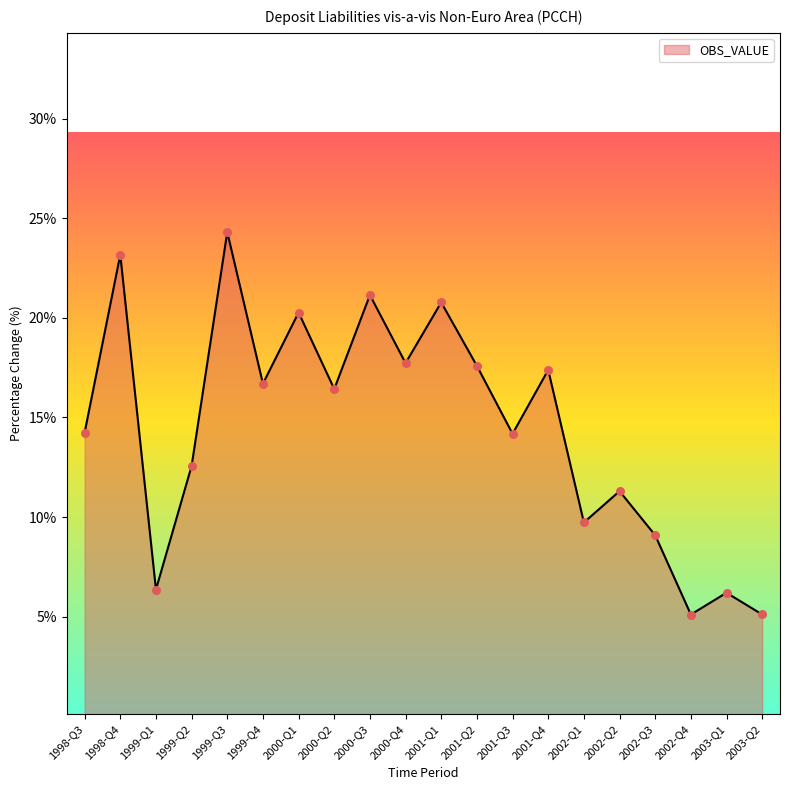

Between 1999-Q1 and 1999-Q4, which is larger?

1999-Q4